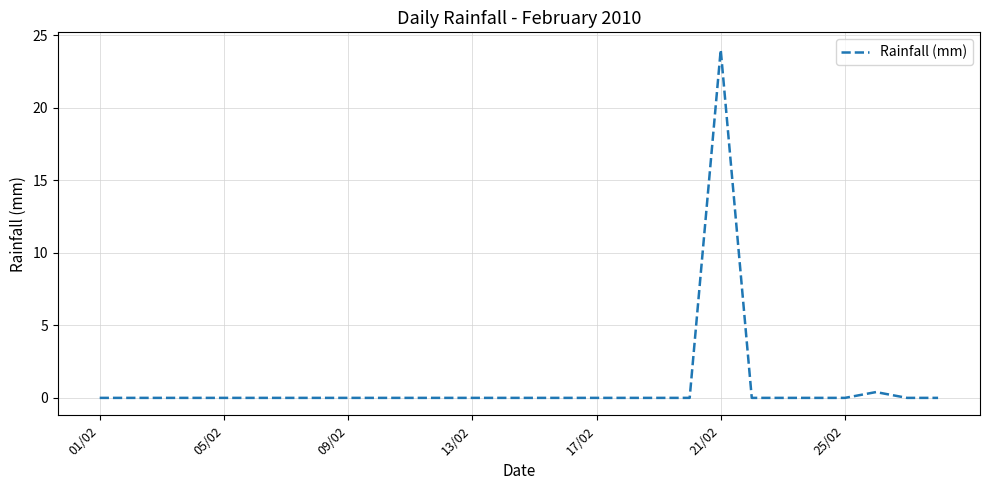

What is the maximum value shown in the chart?

24.0